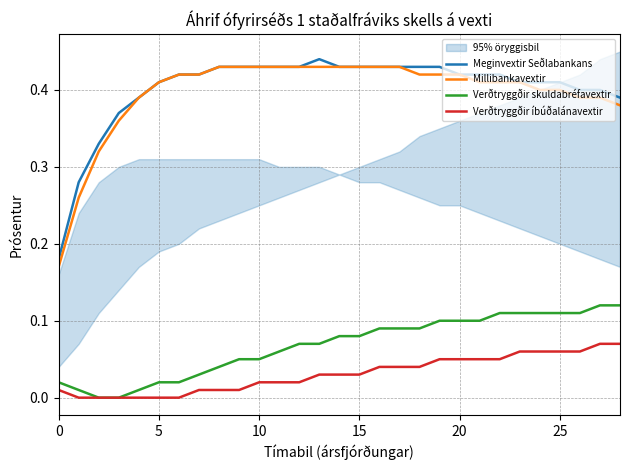

True or false: Meginvextir Seðlabankans and Millibankavextir intersect in this chart.

False